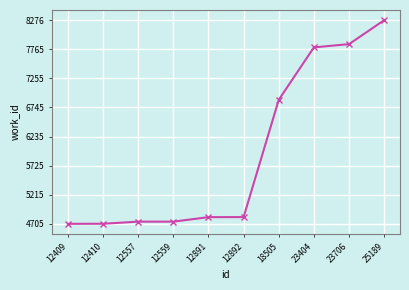

The value at 12409 is 1547. True or false?

False